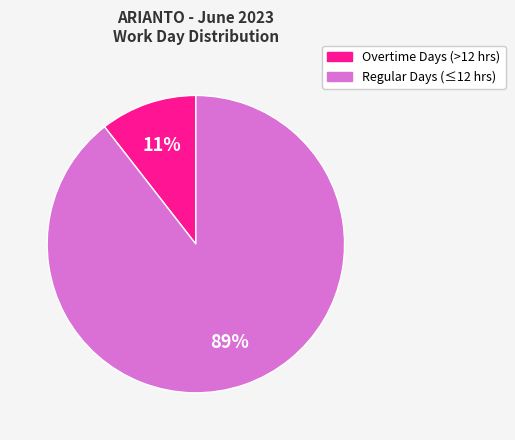

The Regular Days (≤12 hrs) slice represents 89% of the pie. True or false?

True